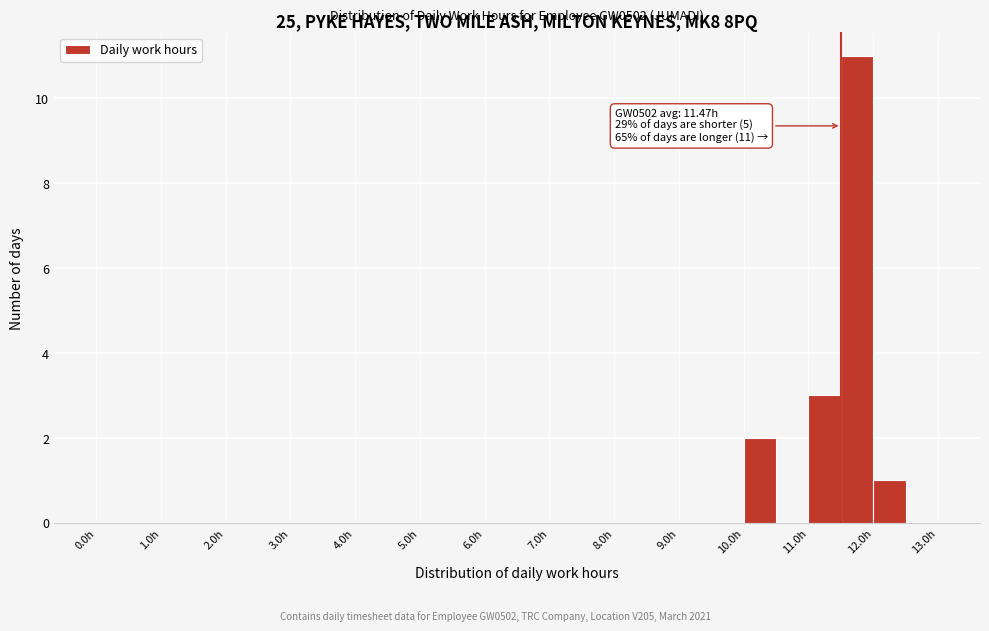

Which range on the x-axis has the tallest bar?

11.5 to 12.0